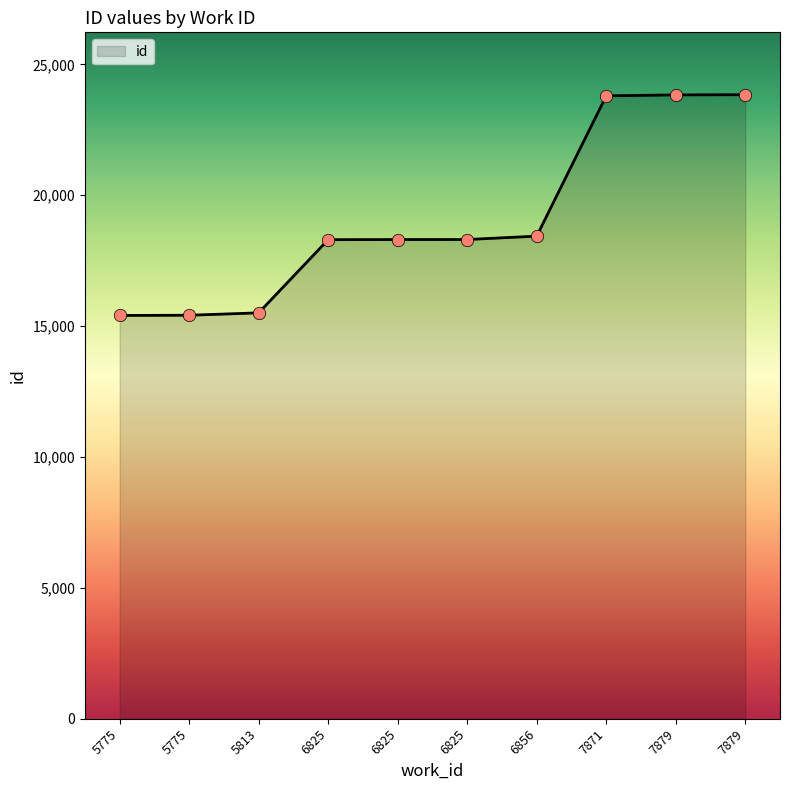

What is the ratio of the value at 6825 to the value at 6825?

1.0